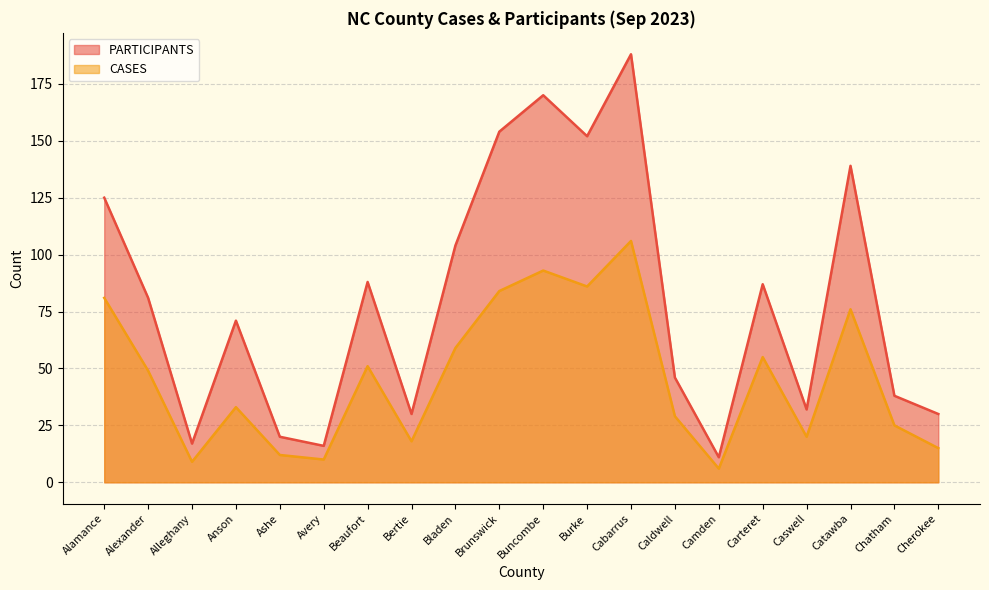

At how many categories does at least one series exceed 73?

10